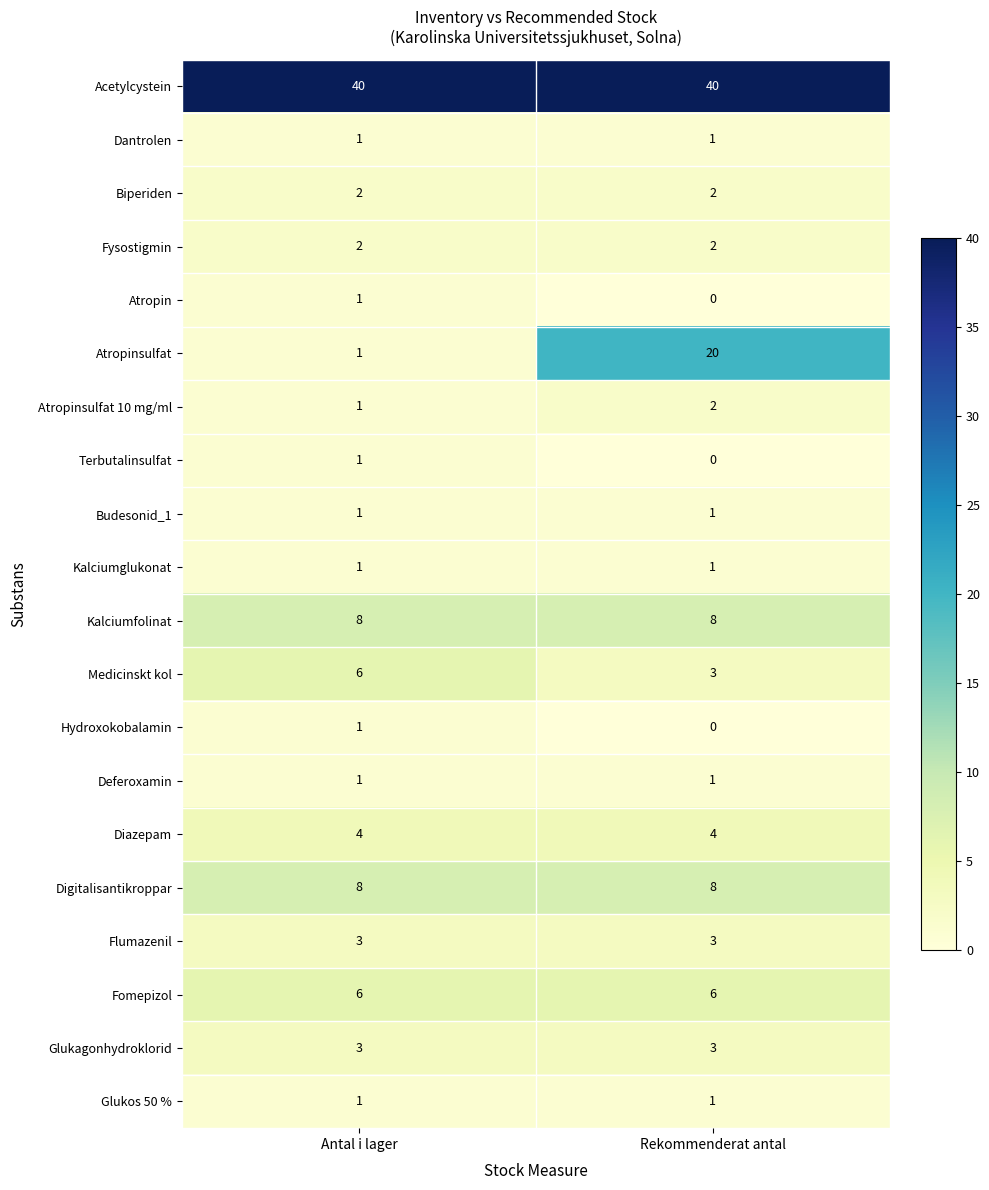

What is the greatest value displayed?

40